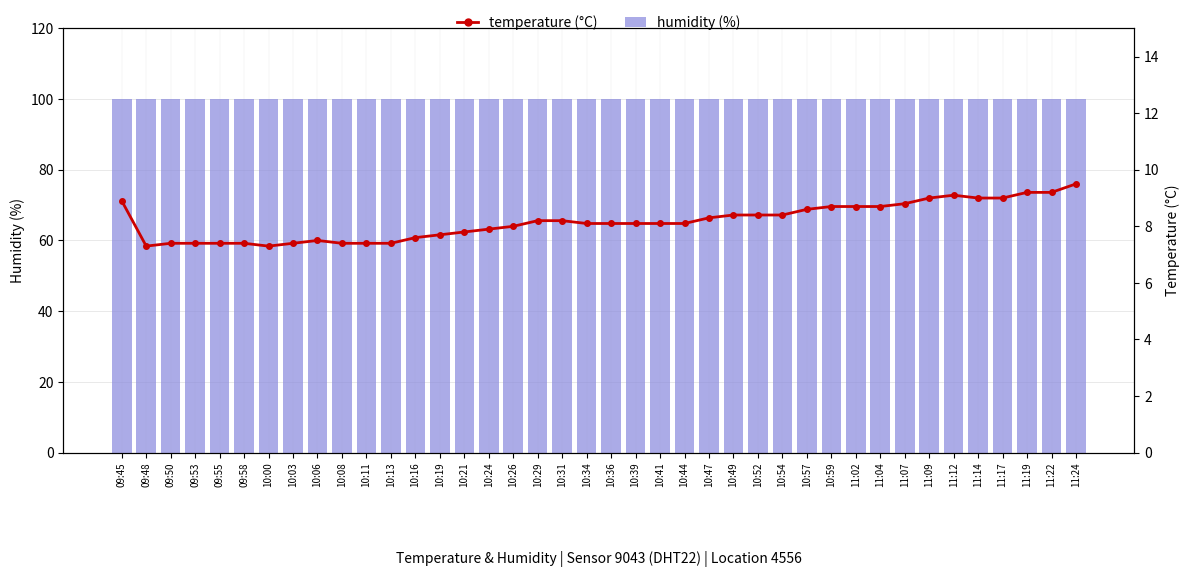

Which series changed the most between 10:24 and 11:19?

temperature